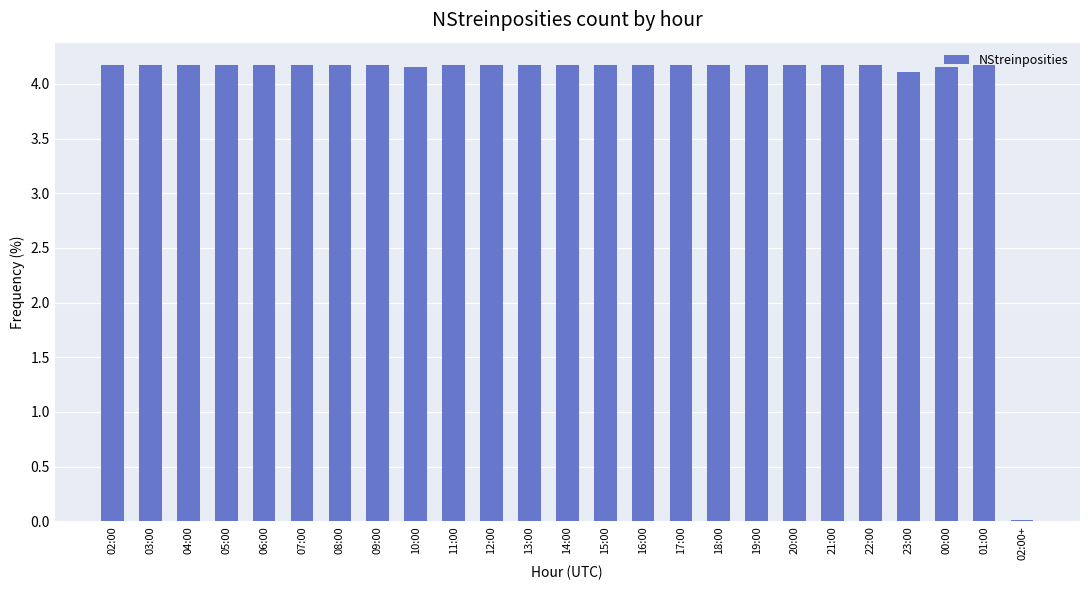

Where does the data first go above 4?

02:00